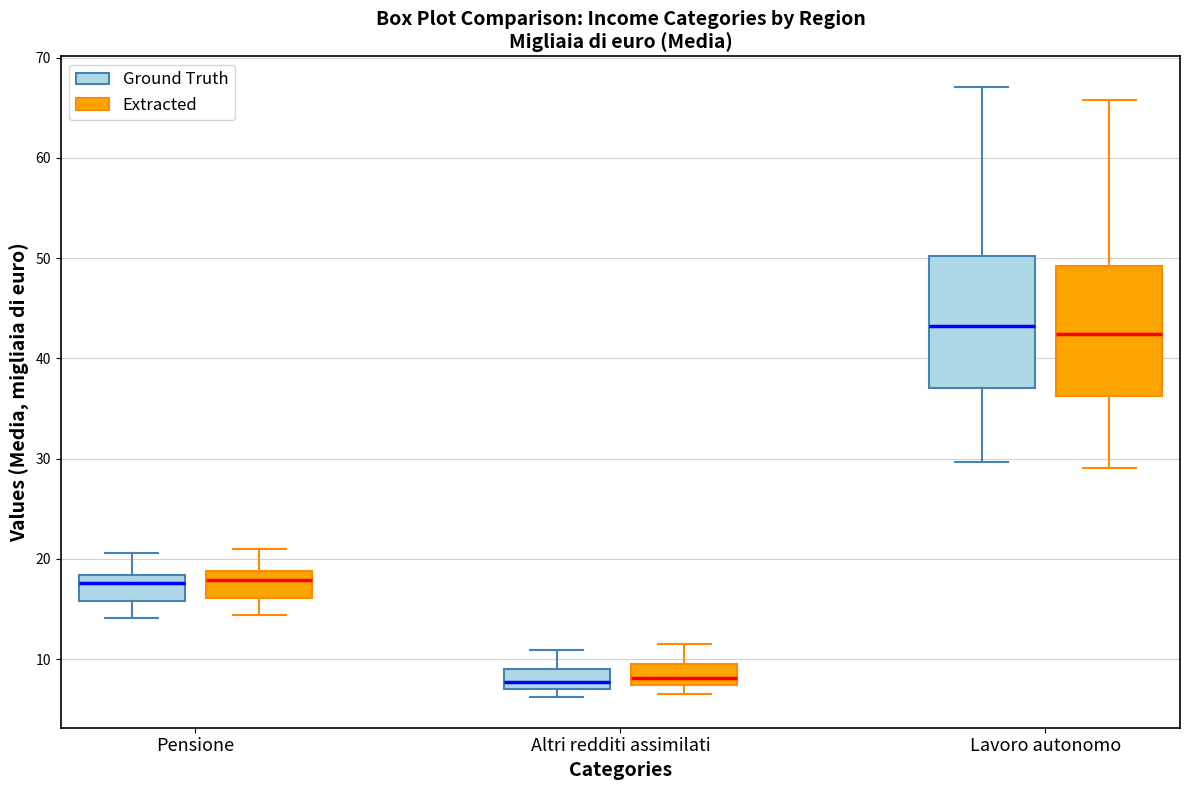

Reading left to right, transcribe this box plot: for each box, give where its median line is, the range the box spans, and where its two whiskers end, as read against the y-axis. The values are not printed on the chart, so give them approximately, as read against the axis.

Pensione (Ground Truth): median 18 (just below the box's upper edge), box 16 to 18, whiskers 14 to 21
Pensione (Extracted): median 18, box 16 to 19, whiskers 14 to 21
Altri redditi assimilati (Ground Truth): median 8, box 7 to 9, whiskers 6 to 11
Altri redditi assimilati (Extracted): median 8, box 7 to 10, whiskers 6 to 11
Lavoro autonomo (Ground Truth): median 43, box 37 to 50, whiskers 30 to 67
Lavoro autonomo (Extracted): median 42, box 36 to 49, whiskers 29 to 66